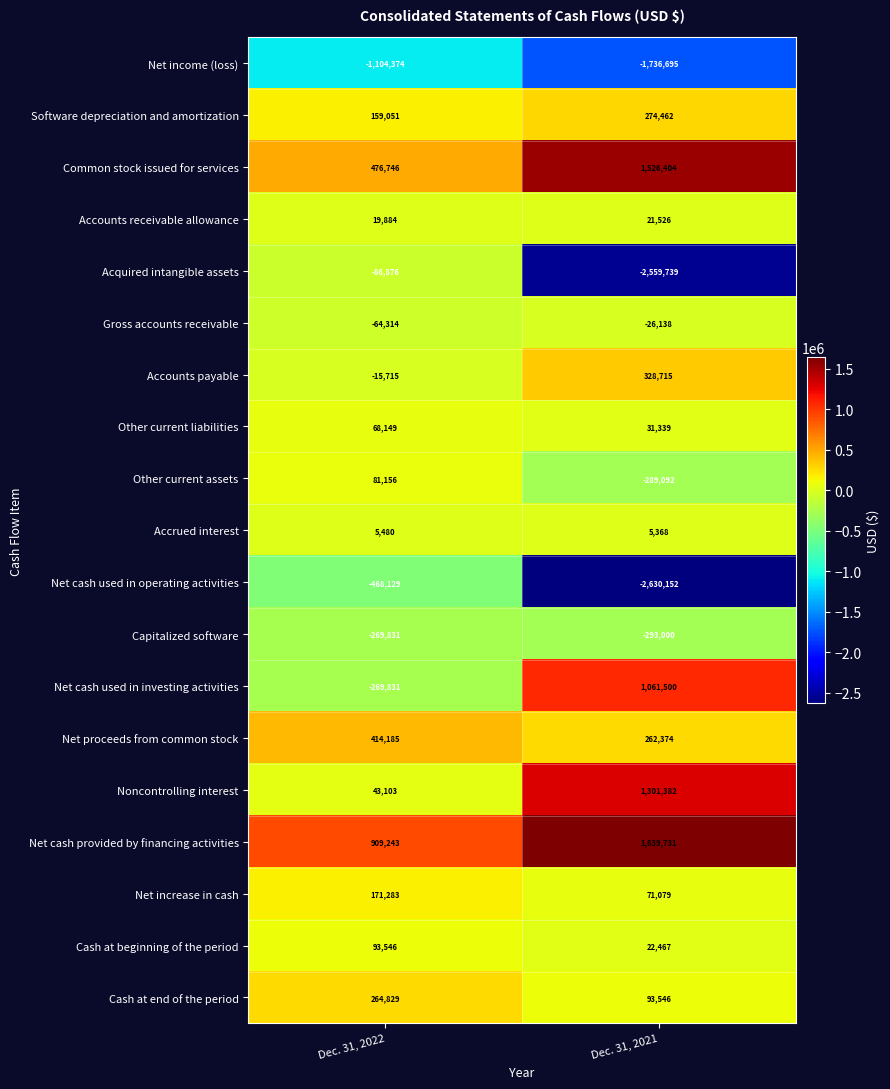

The Software depreciation and amortization series shows 363087 at Dec. 31, 2021. True or false?

False